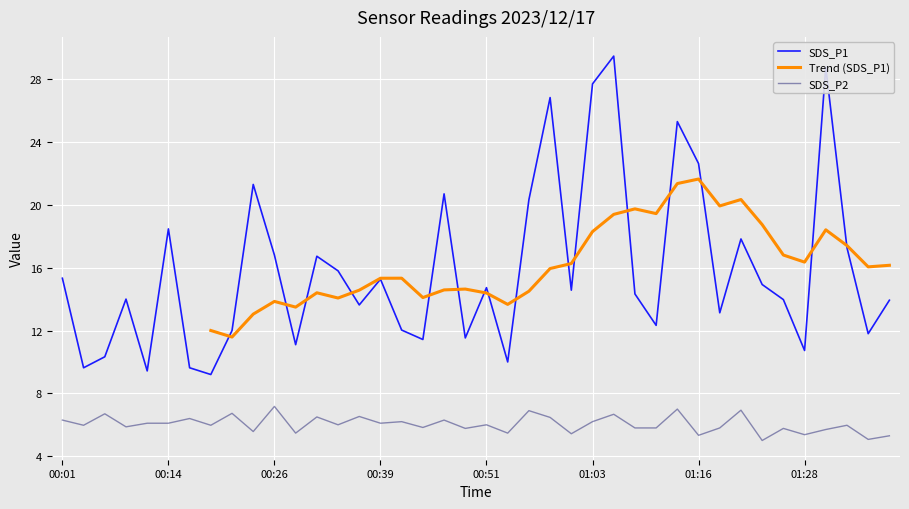

Is the value of SDS_P1 at 00:26 greater than the value of SDS_P2 at 00:39?

Yes